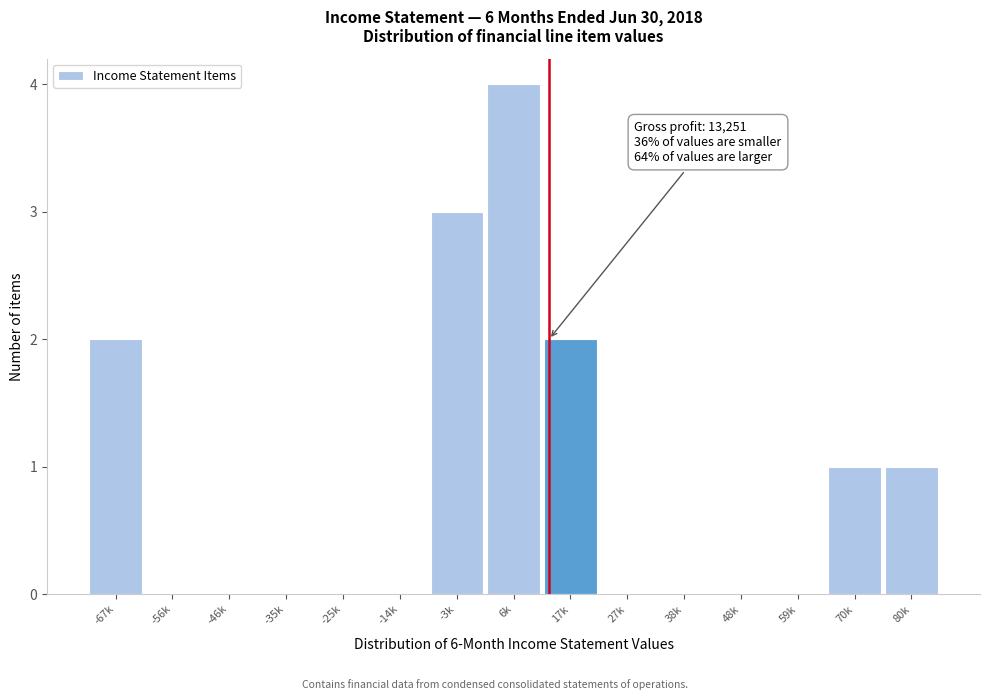

Reading left to right, what are all the values shown in this chart?

-67k=2	-56k=0	-46k=0	-35k=0	-25k=0	-14k=0	-3k=3	6k=4	17k=2	27k=0	38k=0	48k=0	59k=0	70k=1	80k=1